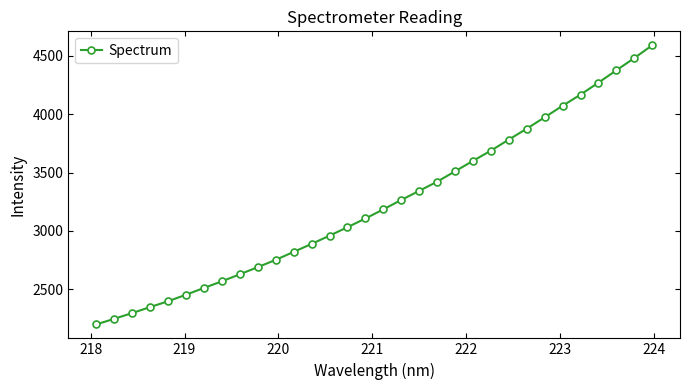

What is the value of the 10th point from the left?

2689.3